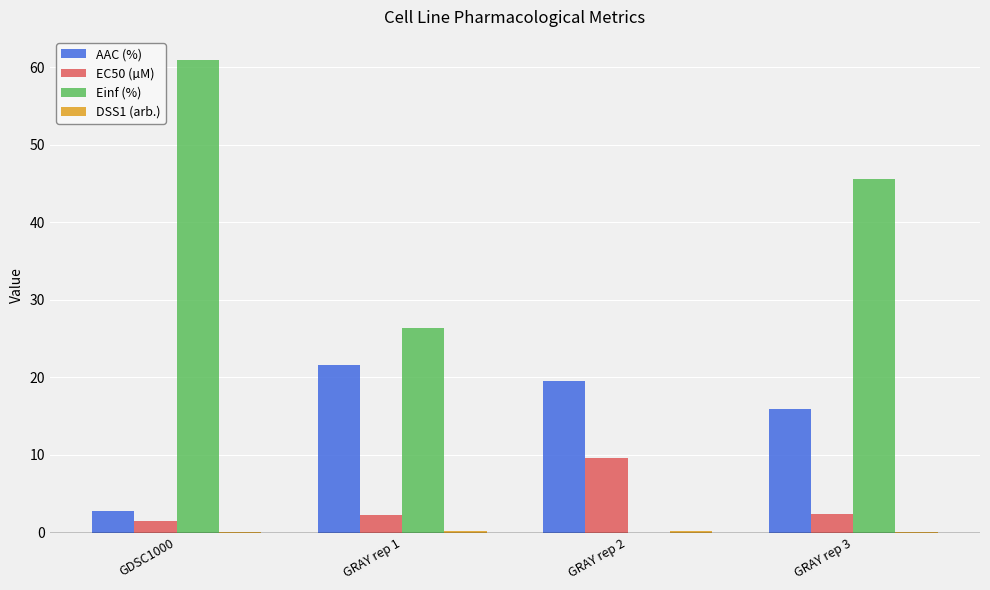

What is the highest value of the AAC (%) series?

21.6